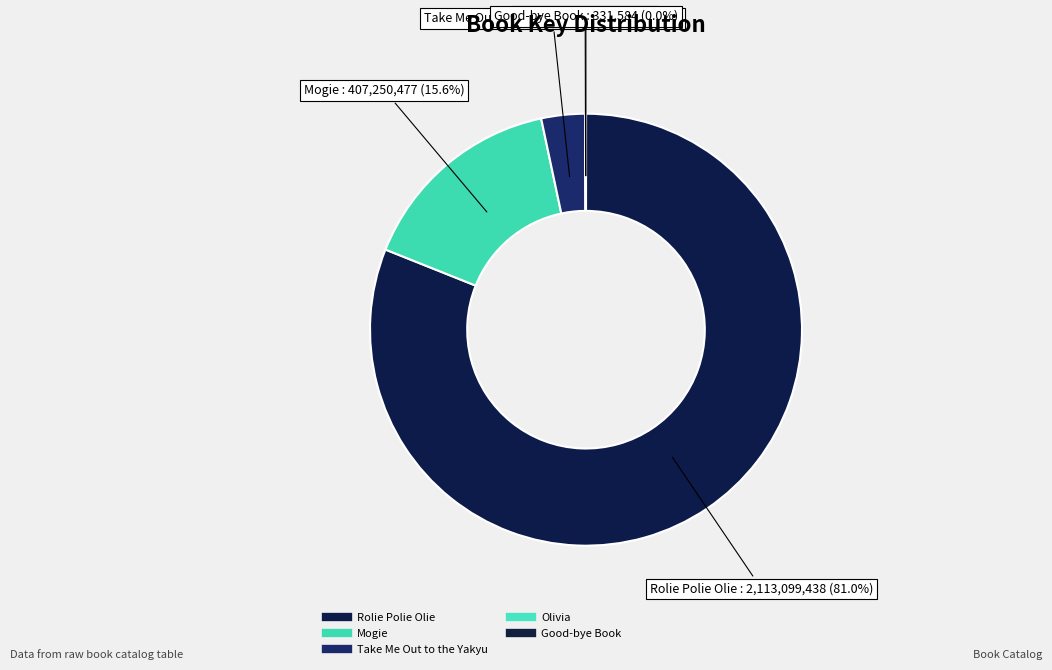

Rank the categories by value from lowest to highest.

Good-bye Book, Olivia, Take Me Out to the Yakyu, Mogie, Rolie Polie Olie